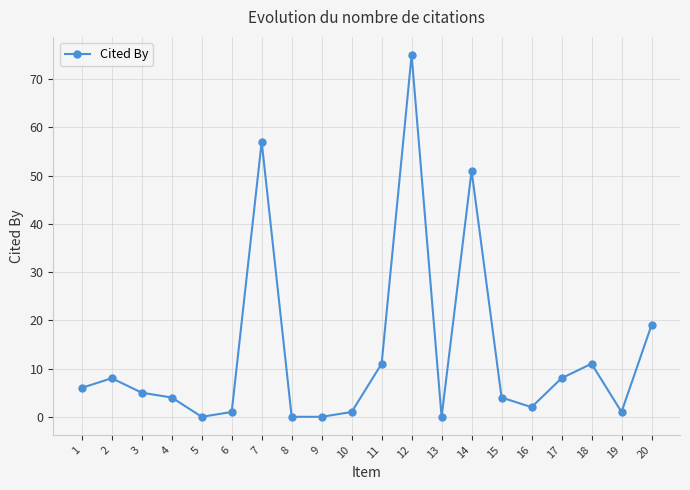

What is the difference between the second highest and second lowest values?

57